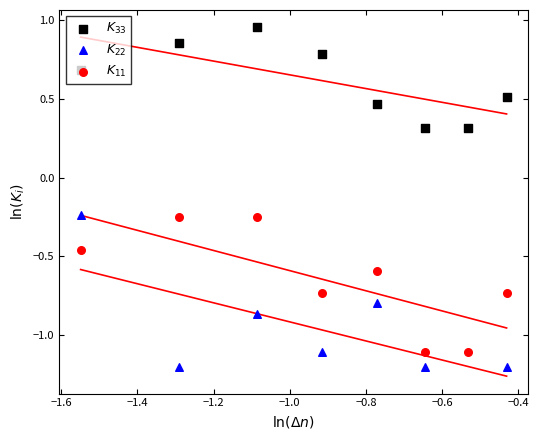

Is the value of $K_{33}$ at −1.2 greater than the value of $K_{22}$ at −1.8?

Yes